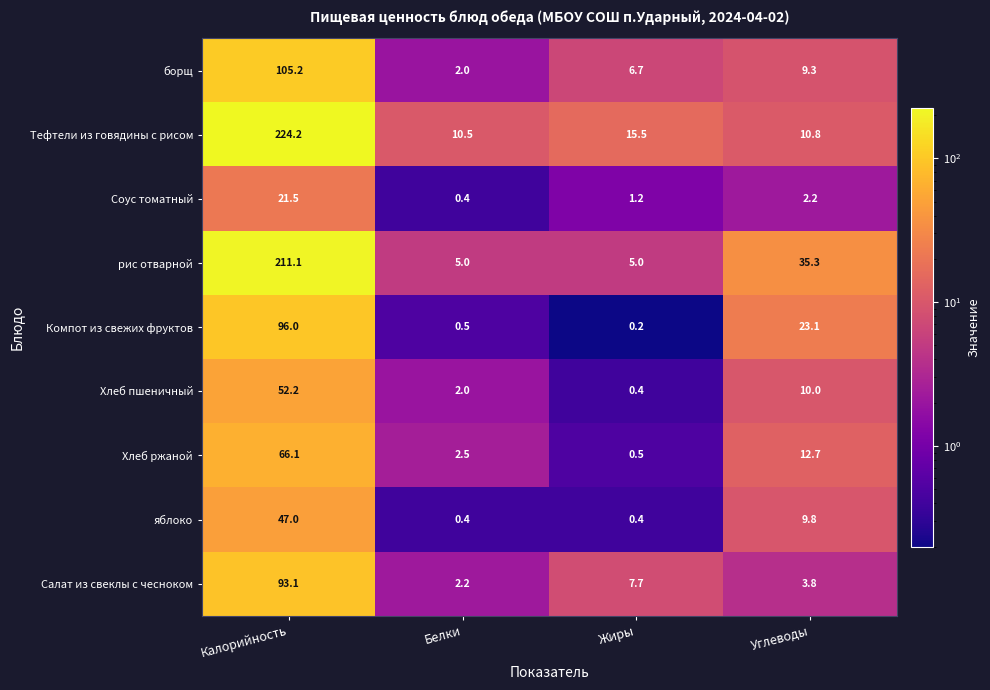

Which label corresponds to the smallest value in the chart?

Жиры